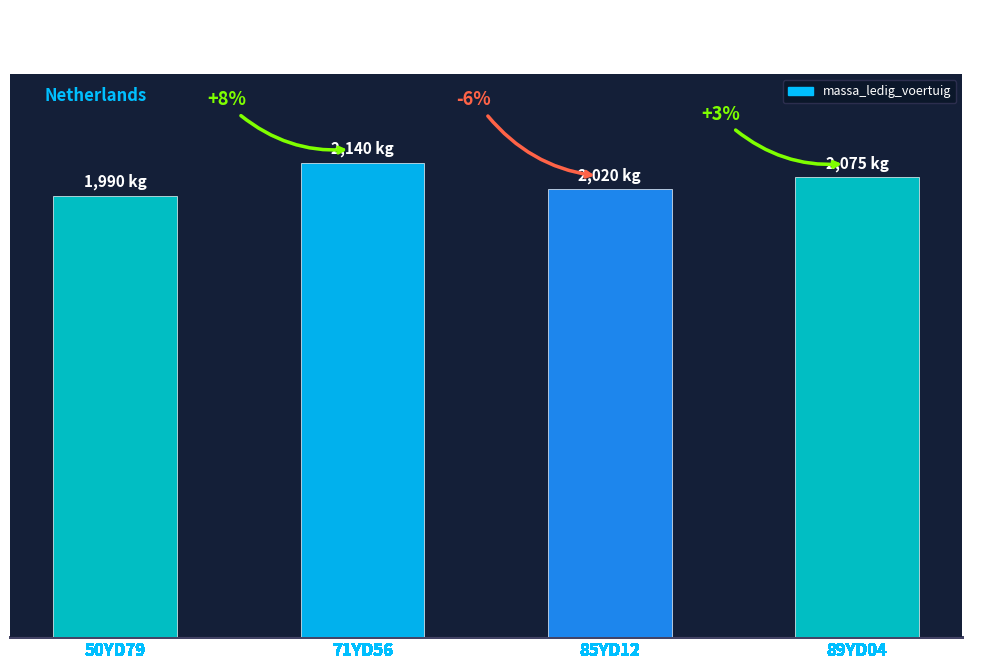

Does the chart contain any negative values?

No